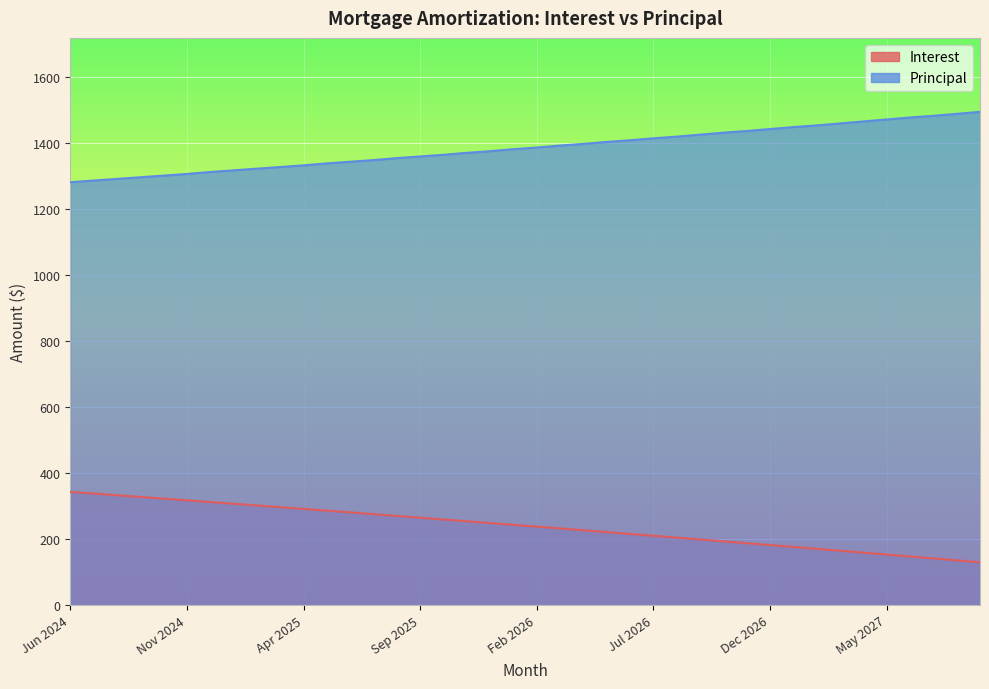

What is the label of the 15th point from the right?

Jul 2026